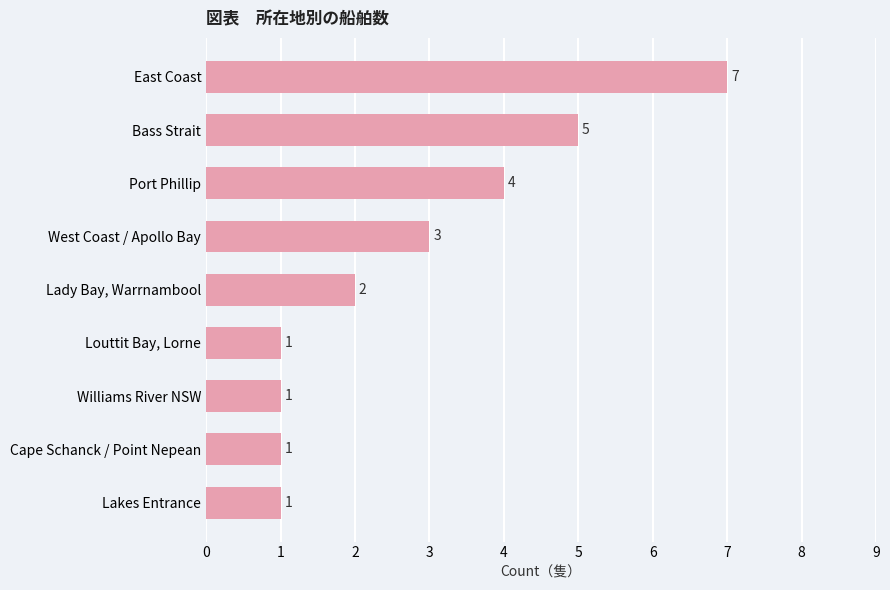

How many data points does each series have?

9